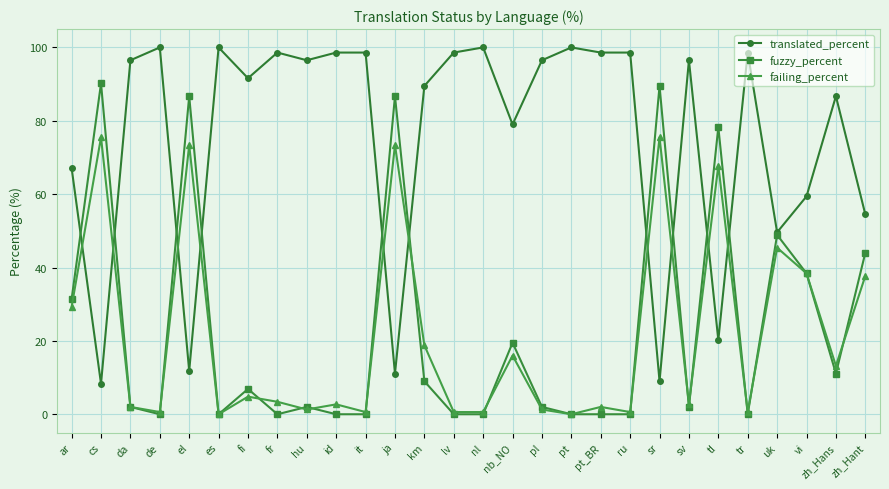

What is the highest value of the translated_percent series?

100.0